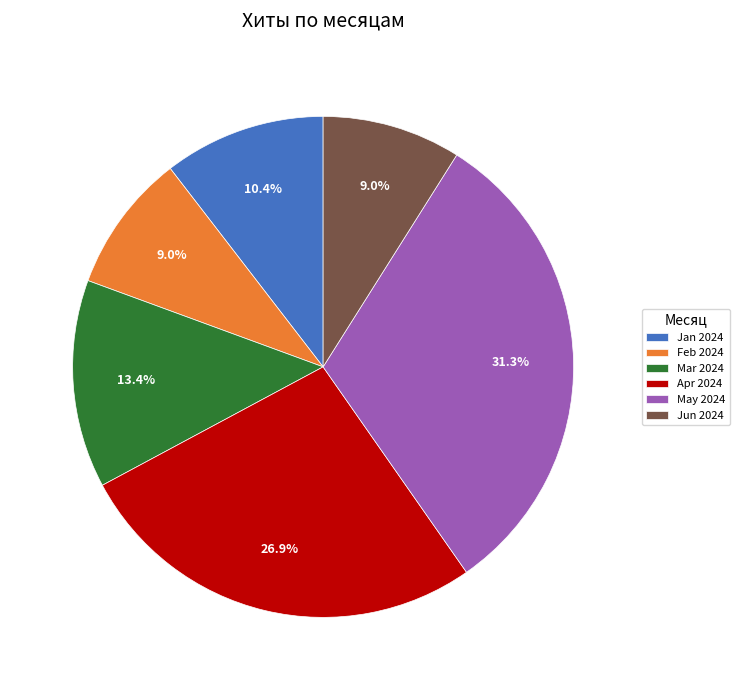

Is Feb 2024 the majority of the pie?

No